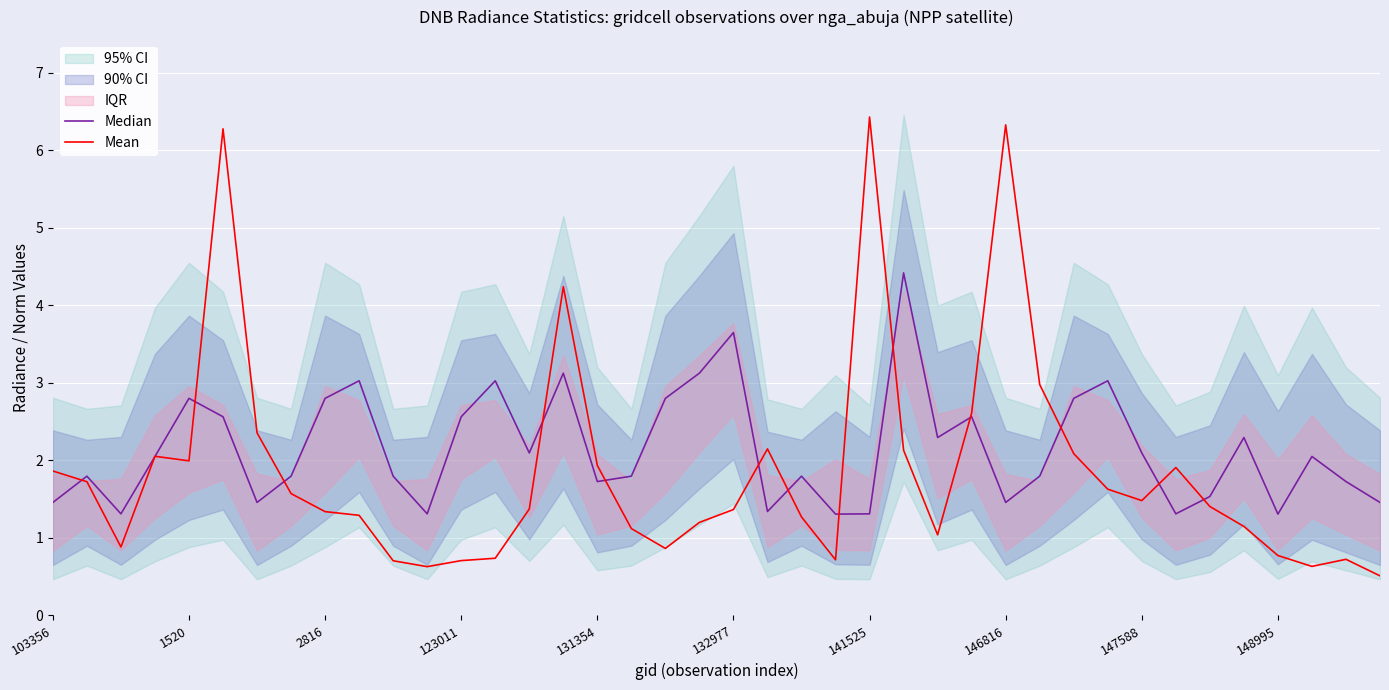

Which series ends up on top after the final intersection of Median and Mean?

Median